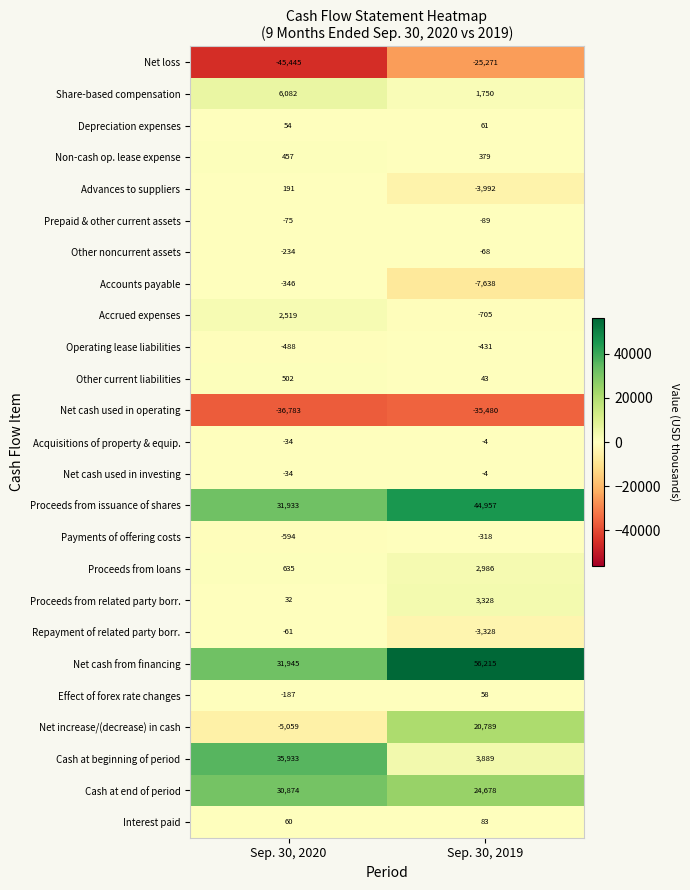

Which series changed the most between Sep. 30, 2020 and Sep. 30, 2019?

Cash at beginning of period